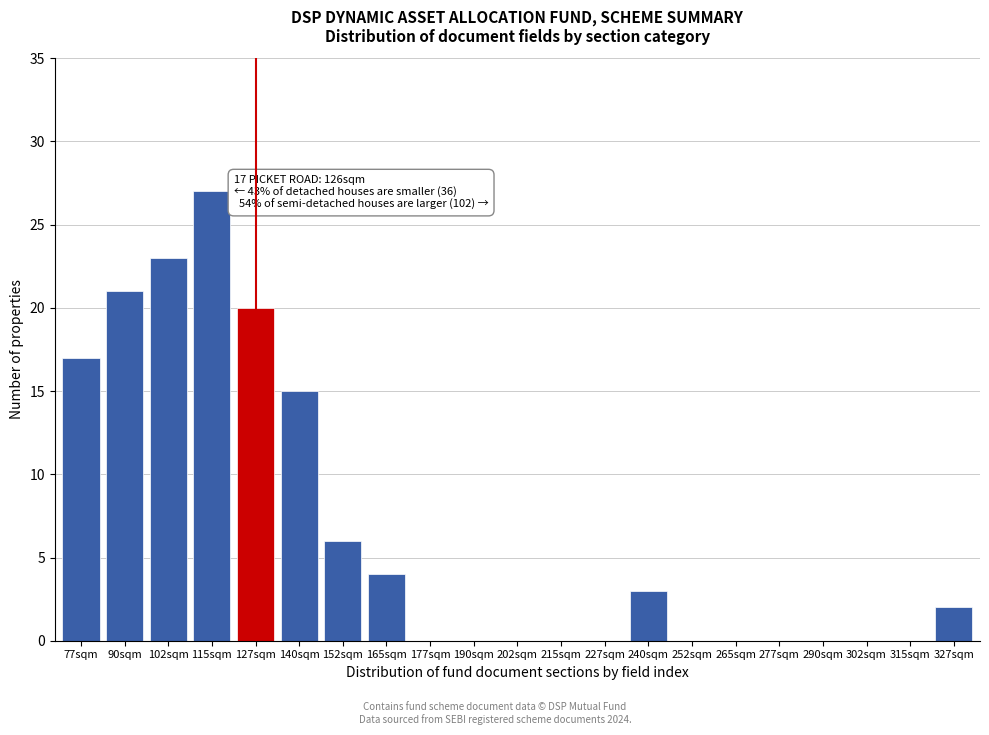

Reading left to right, extract all data points from this chart.

77sqm=17	90sqm=21	102sqm=23	115sqm=27	127sqm=20	140sqm=15	152sqm=6	165sqm=4	177sqm=0	190sqm=0	202sqm=0	215sqm=0	227sqm=0	240sqm=3	252sqm=0	265sqm=0	277sqm=0	290sqm=0	302sqm=0	315sqm=0	327sqm=2